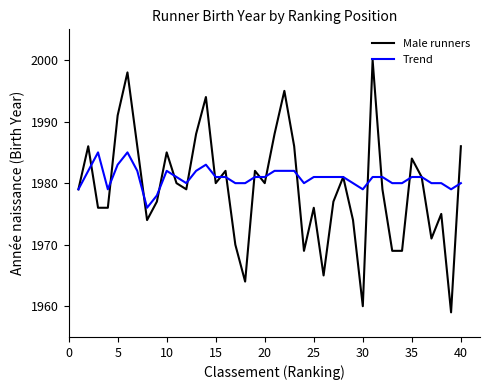

What is the lowest value of the Male runners series?

1959